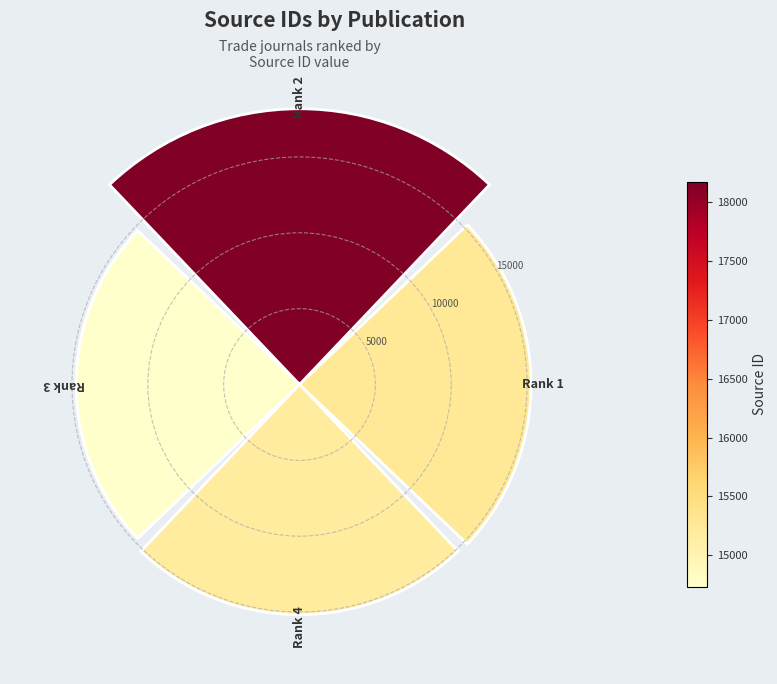

What is the maximum value shown in the chart?

18175